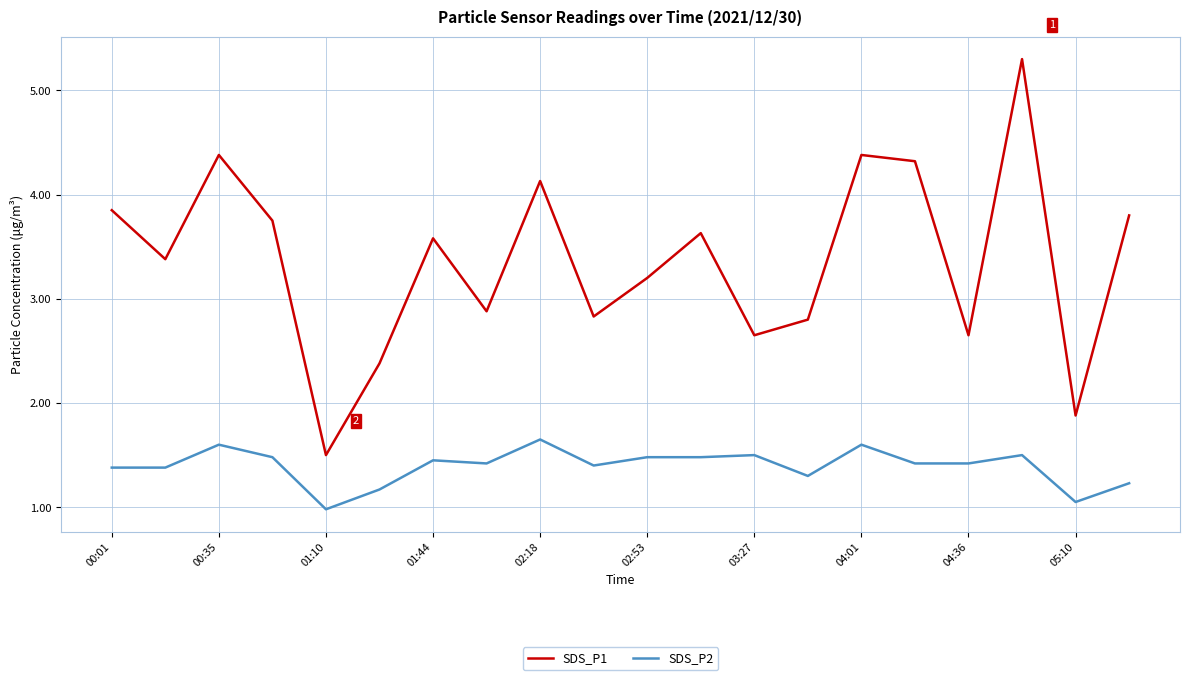

Rank the series by their average value, from lowest to highest.

SDS_P2, SDS_P1